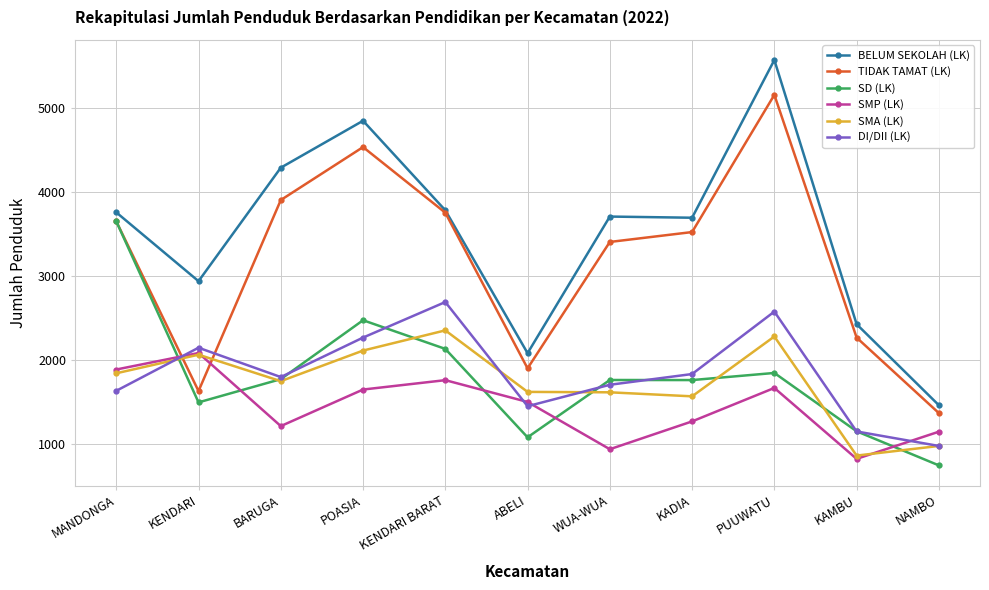

What is the total value across all series at KENDARI?

12337